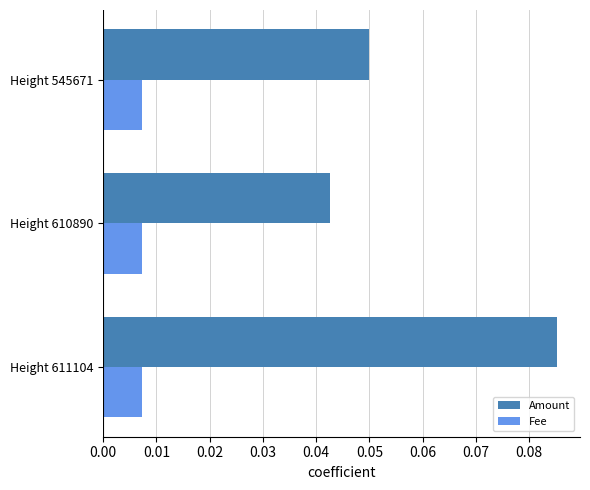

At which category is the sum across all series the highest?

Height 611104